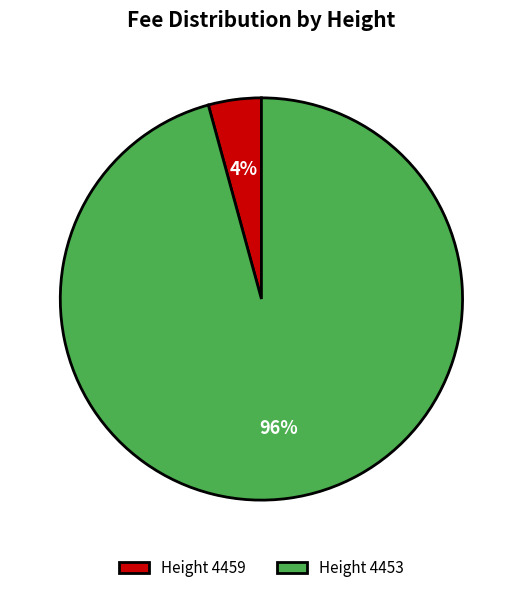

Is there any slice that represents more than half of the pie?

Yes